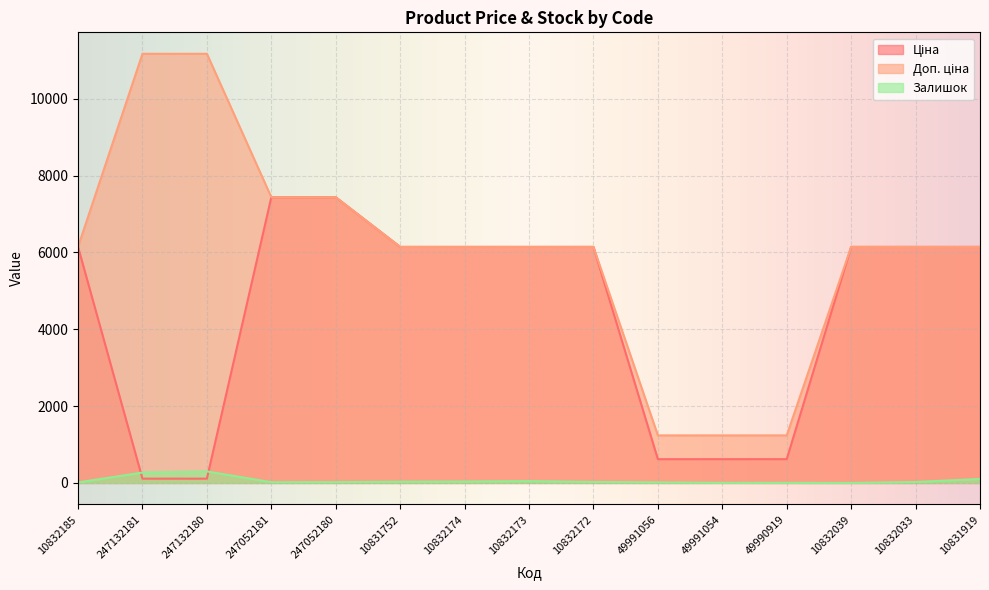

Where does the Ціна series first go above 6143?

10832185